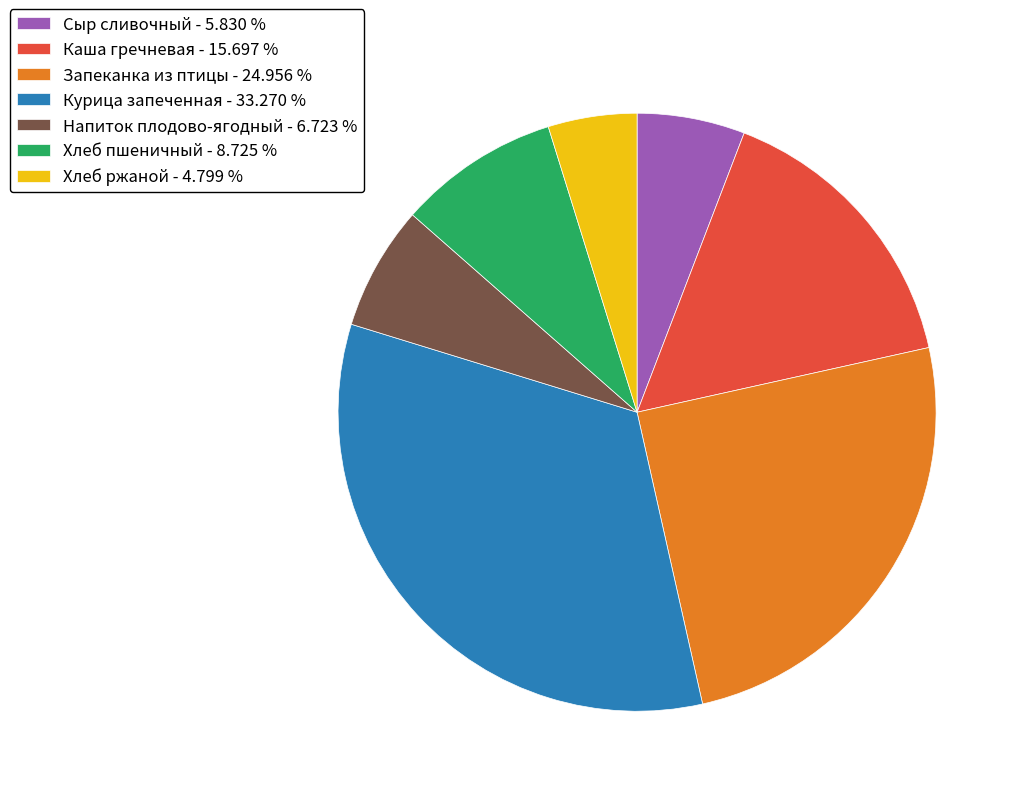

Combined, do Хлеб ржаной - 4.799 % and Сыр сливочный - 5.830 % account for over 50%?

No